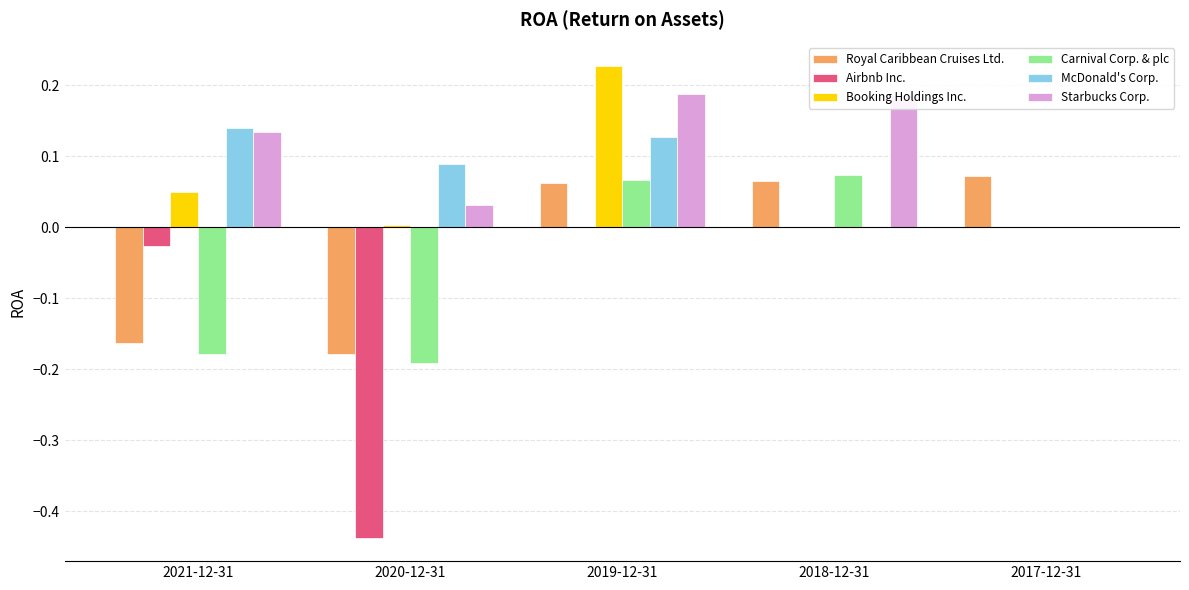

Which category has the highest value across all series?

2019-12-31